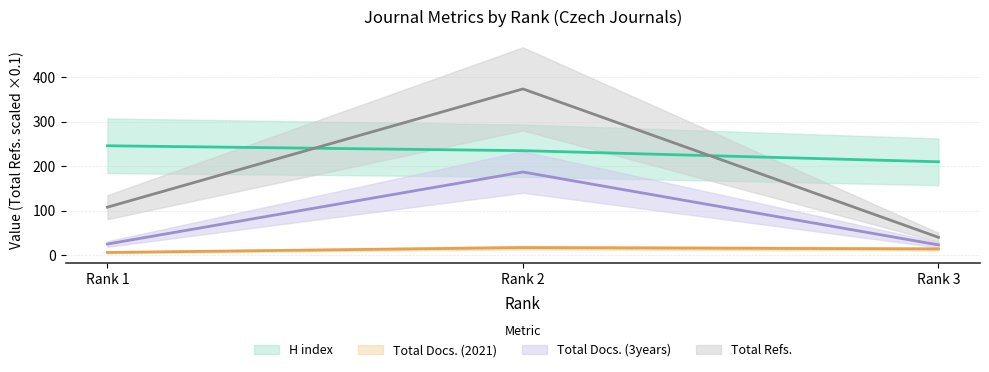

Reading left to right, transcribe all the data shown in this chart.

H index: 246.0	235.0	210.0
Total Docs. (2021): 6.0	17.0	14.0
Total Docs. (3years): 25.0	187.0	23.0
Total Refs.: 107.9	373.9	40.1